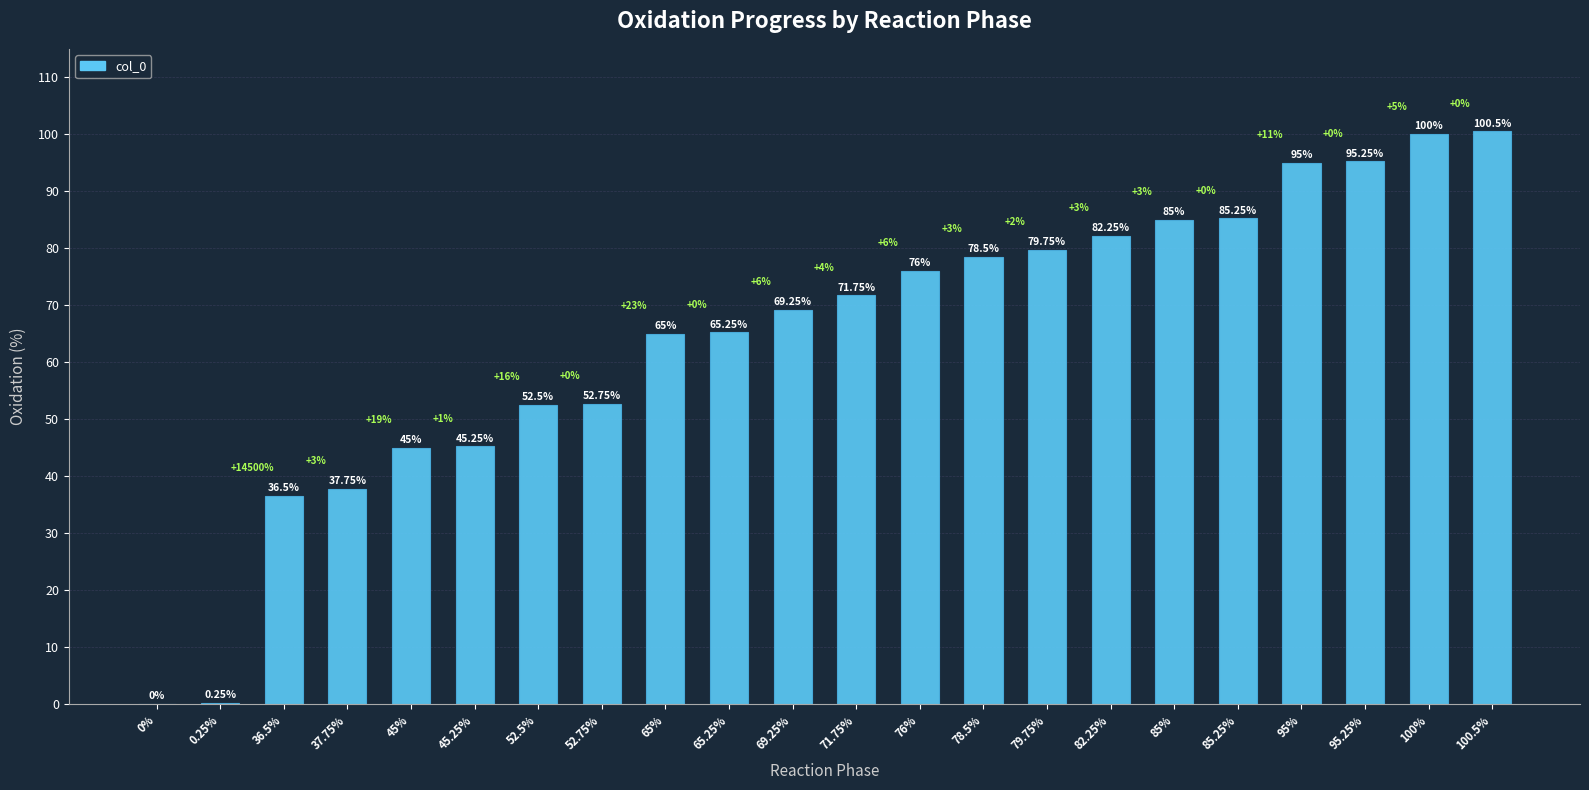

What is the ratio of the value at 65% to the value at 52.75%?

1.2